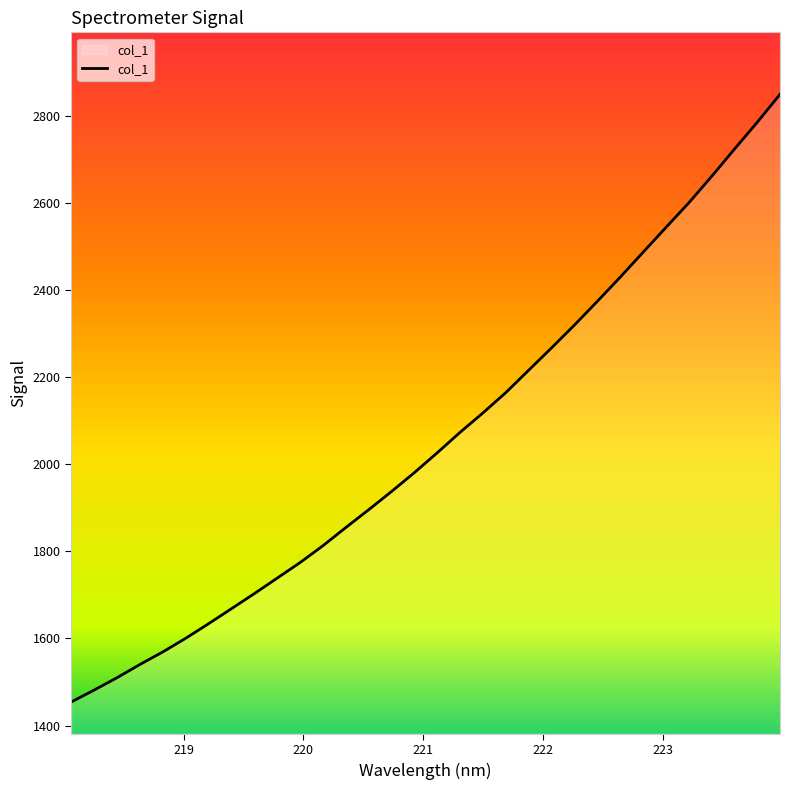

What is the smallest value displayed?

1453.6